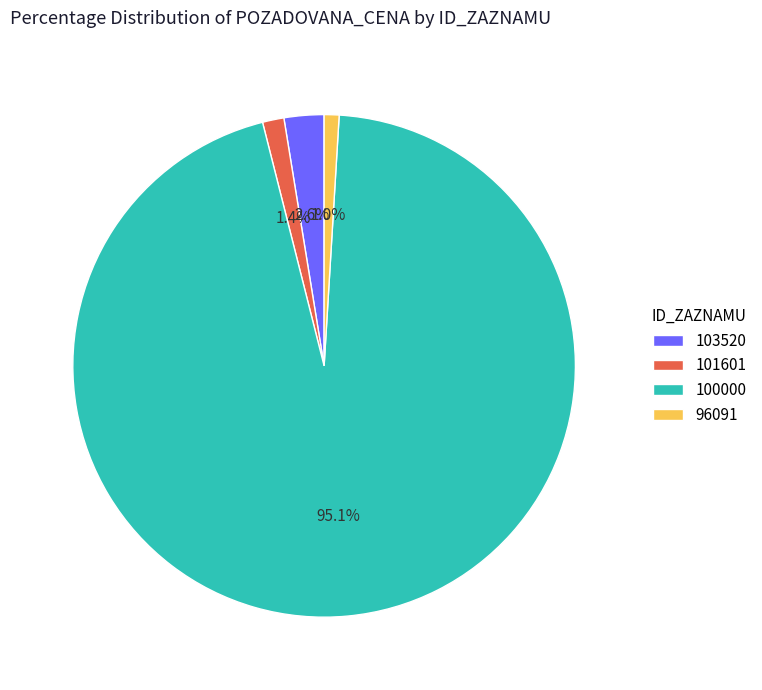

Which category accounts for the majority?

100000